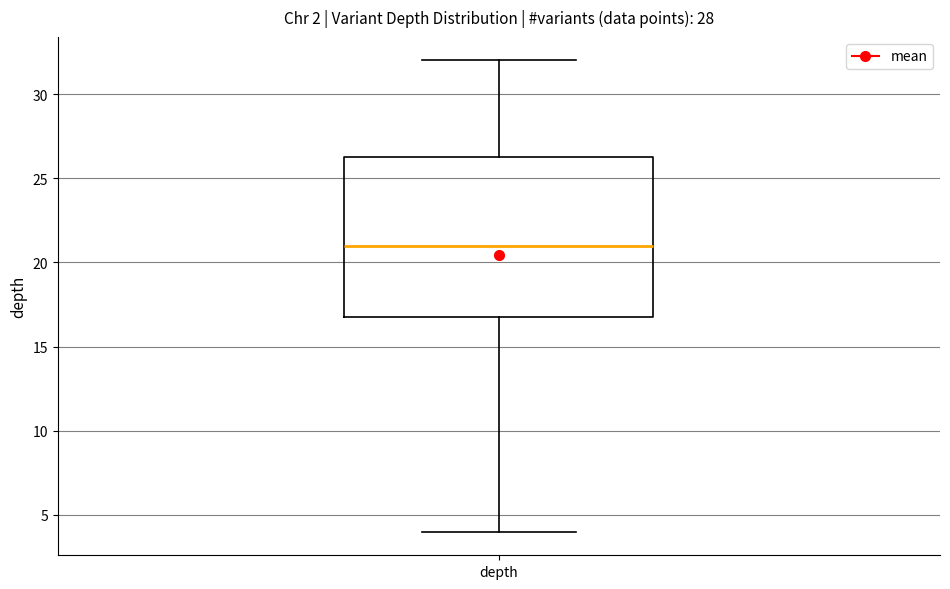

Where is the lower edge of the box for depth on the y-axis? The values are not printed on the chart, so give them approximately, as read against the axis.

17.0